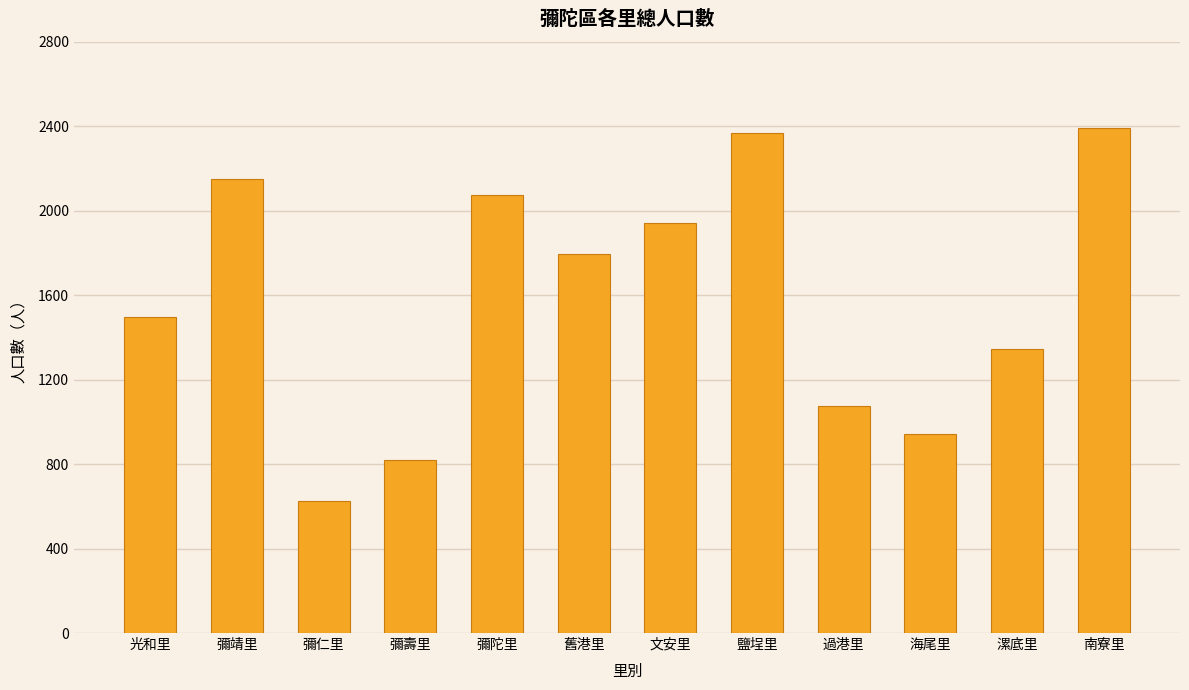

What value does the data have at 彌仁里, to the nearest 50?

600